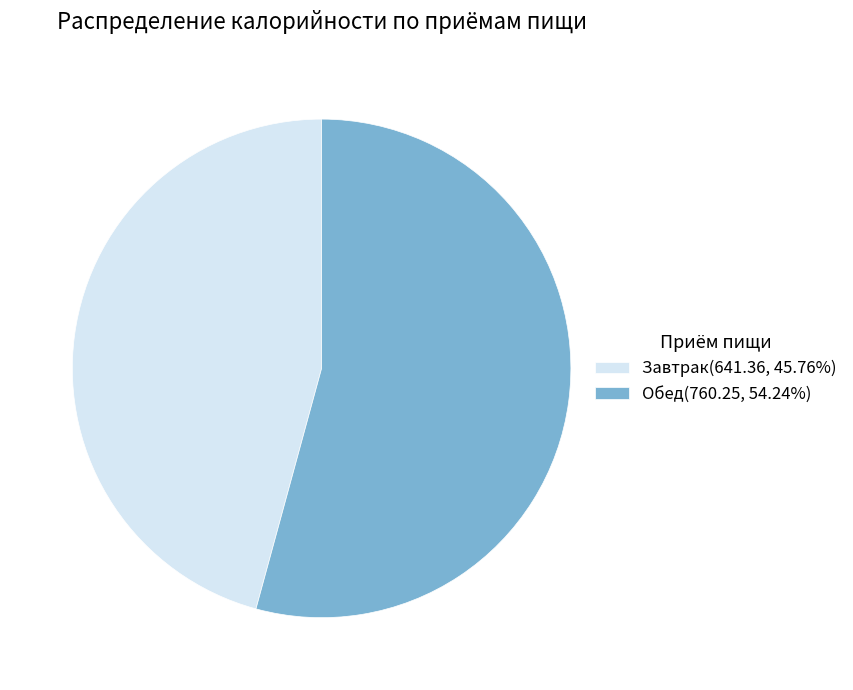

Is the sum of Обед(760.25, 54.24%) and Завтрак(641.36, 45.76%) greater than half?

Yes